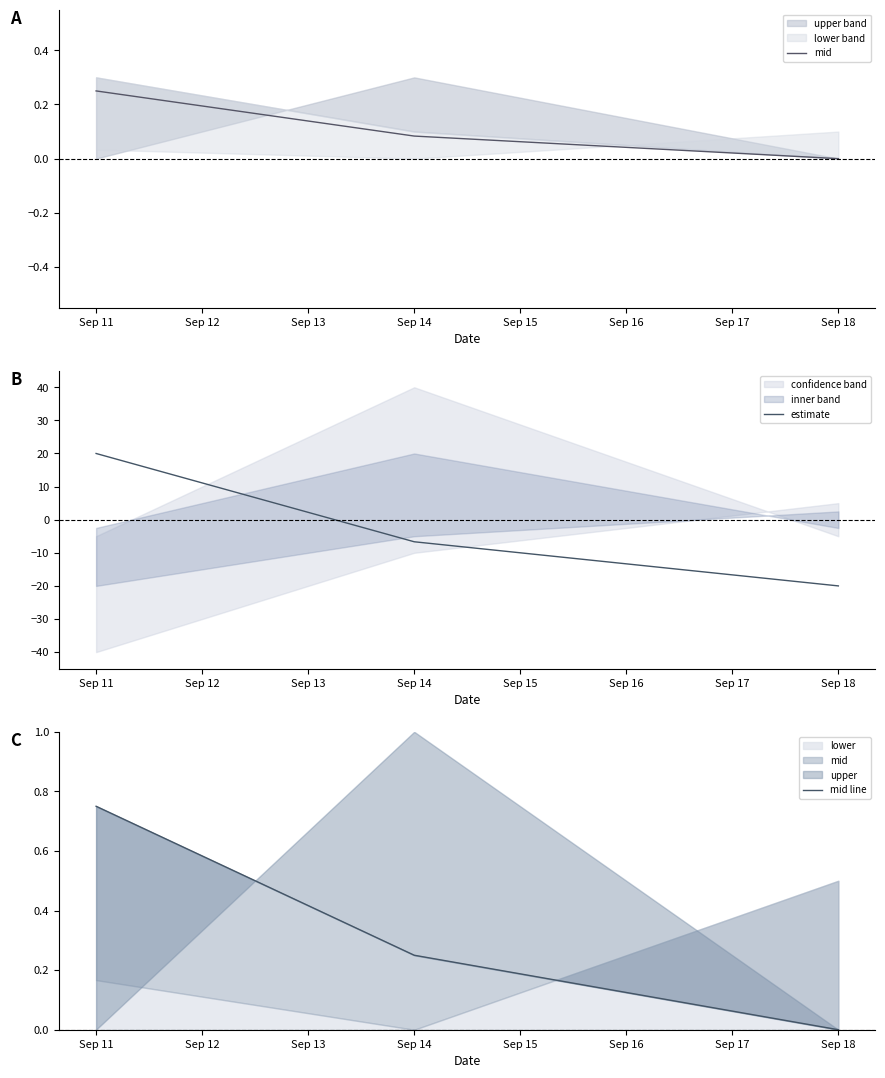

What is the average value of the mid line series?

0.3